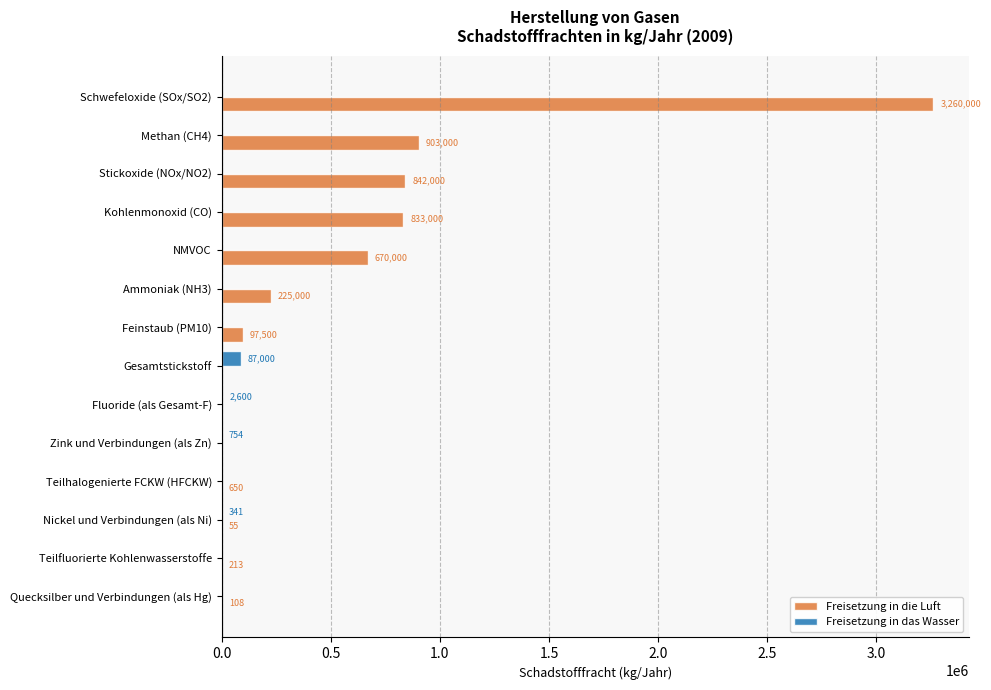

What is the highest value of the Freisetzung in das Wasser series?

87000